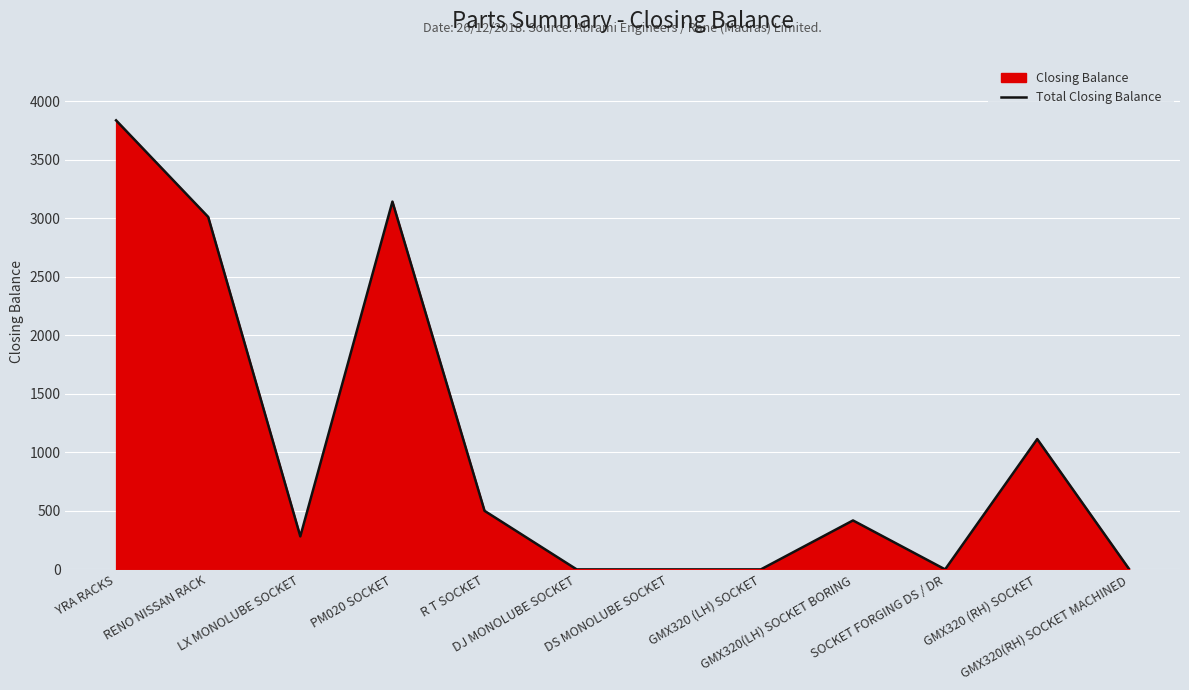

What is the average value?

1025